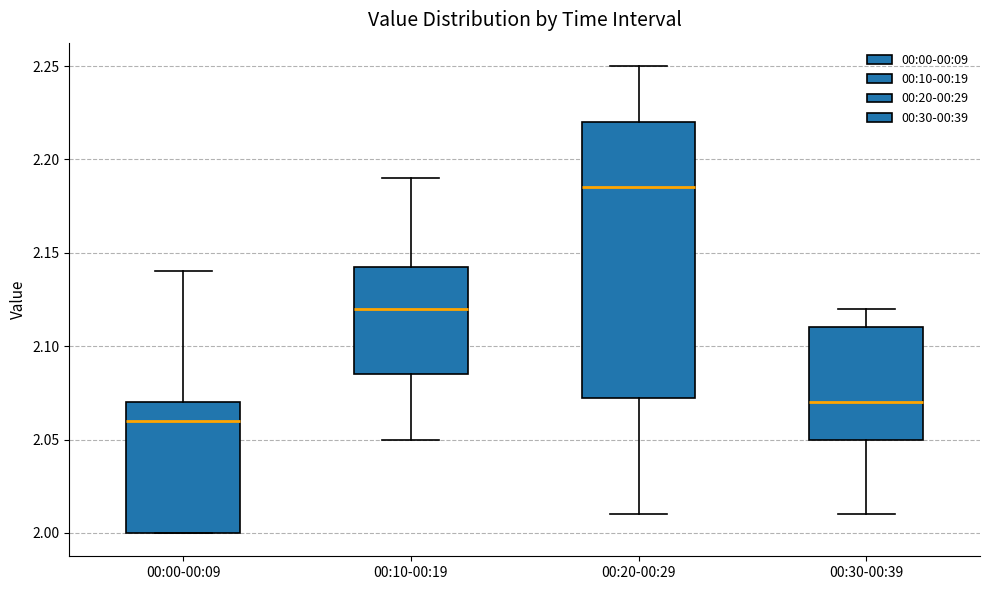

Where is the lower edge of the box for 00:00-00:09 on the y-axis? The values are not printed on the chart, so give them approximately, as read against the axis.

2.000